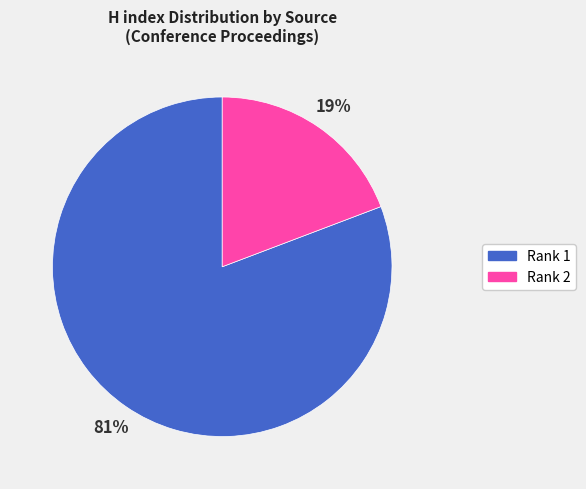

Is there a majority slice in this chart?

Yes